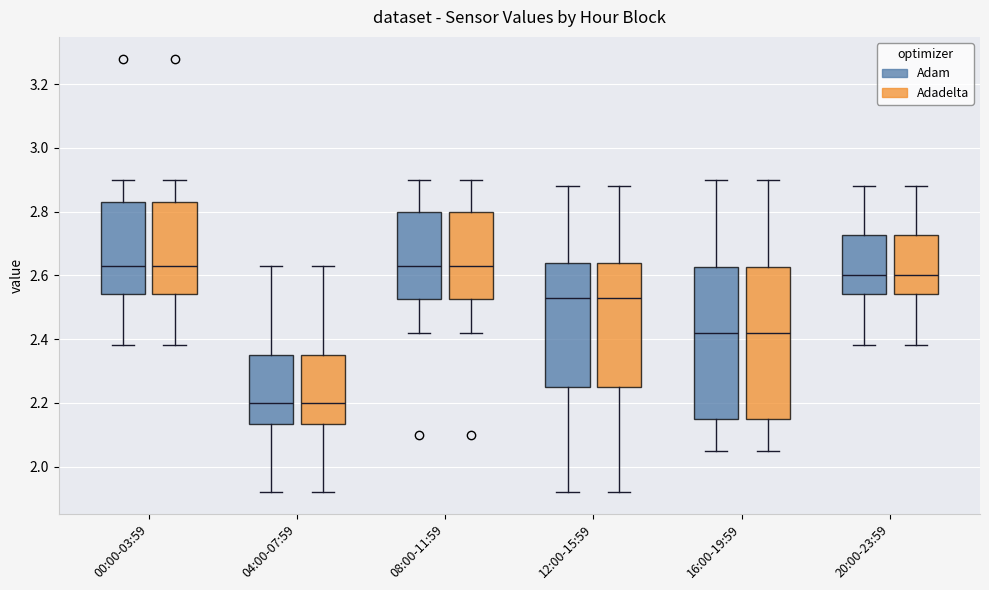

Reading left to right, read every box against the y-axis: the position of its median line, the range the box covers, and the ends of its whiskers. The values are not printed on the chart, so give them approximately, as read against the axis.

00:00-03:59 (Adam): median 2.64, box 2.54 to 2.84, whiskers 2.38 to 2.90
00:00-03:59 (Adadelta): median 2.64, box 2.54 to 2.84, whiskers 2.38 to 2.90
04:00-07:59 (Adam): median 2.20, box 2.14 to 2.36, whiskers 1.92 to 2.64
04:00-07:59 (Adadelta): median 2.20, box 2.14 to 2.36, whiskers 1.92 to 2.64
08:00-11:59 (Adam): median 2.64, box 2.52 to 2.80, whiskers 2.42 to 2.90
08:00-11:59 (Adadelta): median 2.64, box 2.52 to 2.80, whiskers 2.42 to 2.90
12:00-15:59 (Adam): median 2.54, box 2.26 to 2.64, whiskers 1.92 to 2.88
12:00-15:59 (Adadelta): median 2.54, box 2.26 to 2.64, whiskers 1.92 to 2.88
16:00-19:59 (Adam): median 2.42, box 2.16 to 2.62, whiskers 2.06 to 2.90
16:00-19:59 (Adadelta): median 2.42, box 2.16 to 2.62, whiskers 2.06 to 2.90
20:00-23:59 (Adam): median 2.60, box 2.54 to 2.72, whiskers 2.38 to 2.88
20:00-23:59 (Adadelta): median 2.60, box 2.54 to 2.72, whiskers 2.38 to 2.88